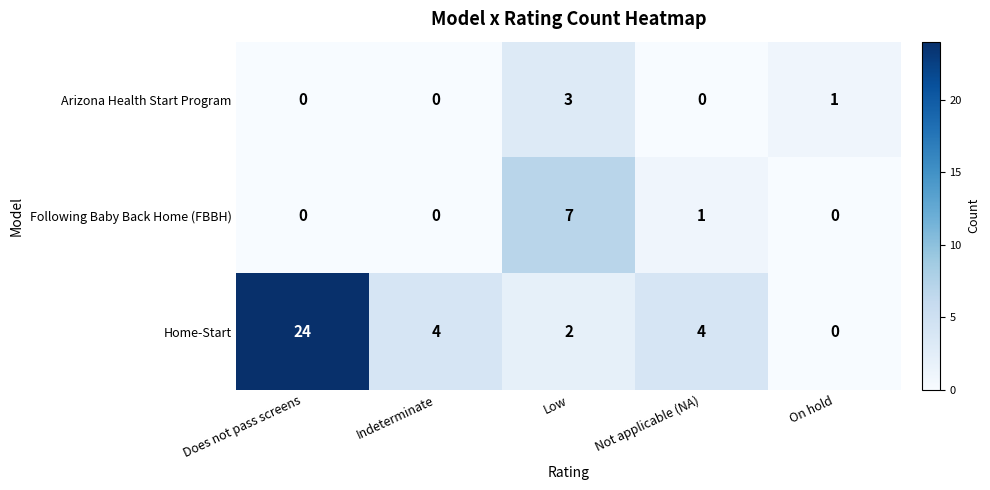

At which category is the sum across all series the highest?

Does not pass screens